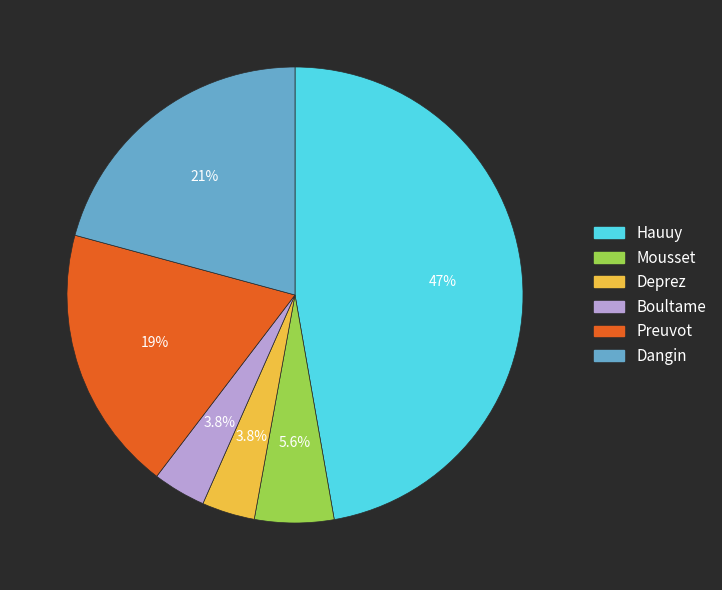

To the nearest percent, what is the difference between the Deprez and Hauuy slice percentages?

43%